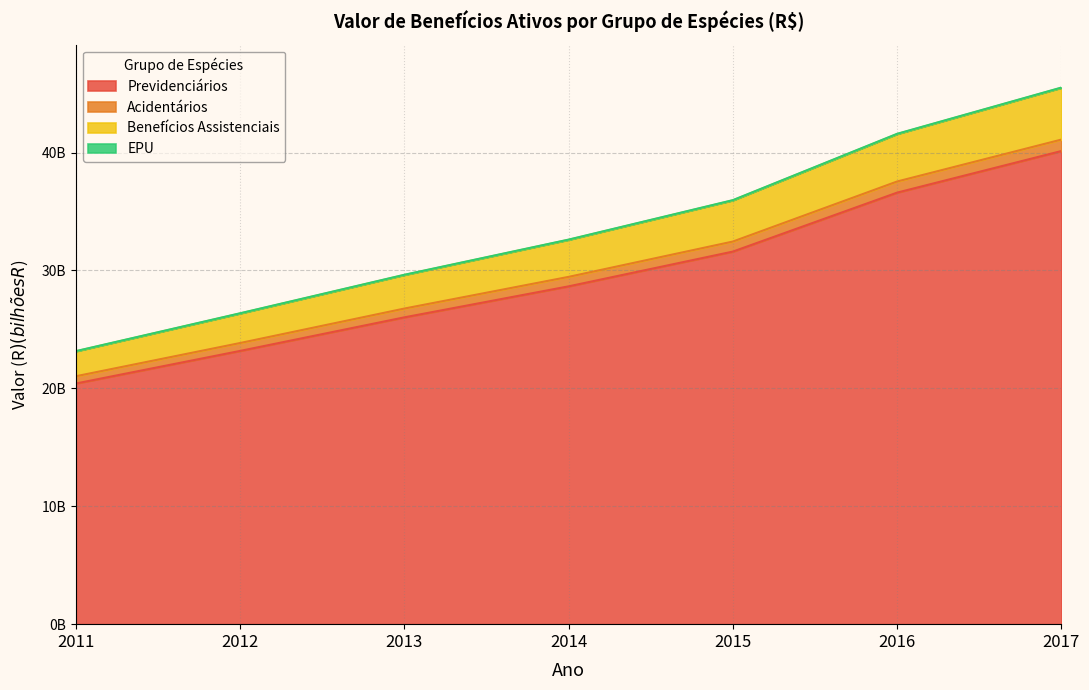

Does the chart display data point markers on the line(s)?

No